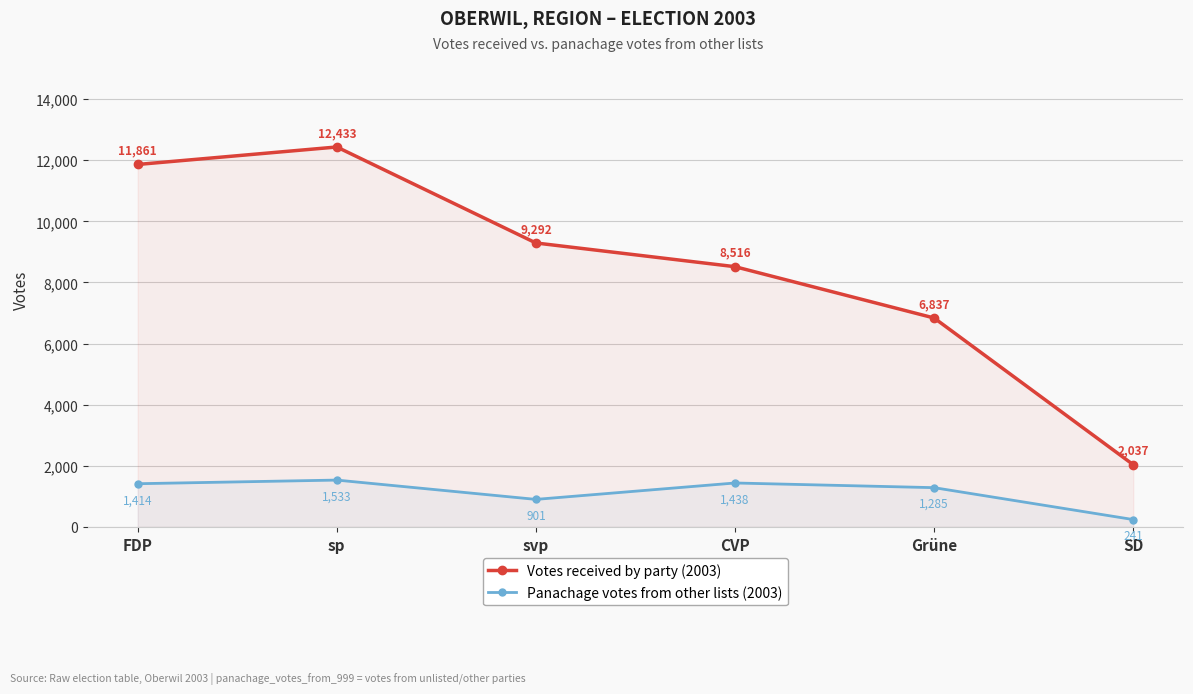

Which series has the largest range (max minus min)?

Votes received by party (2003)